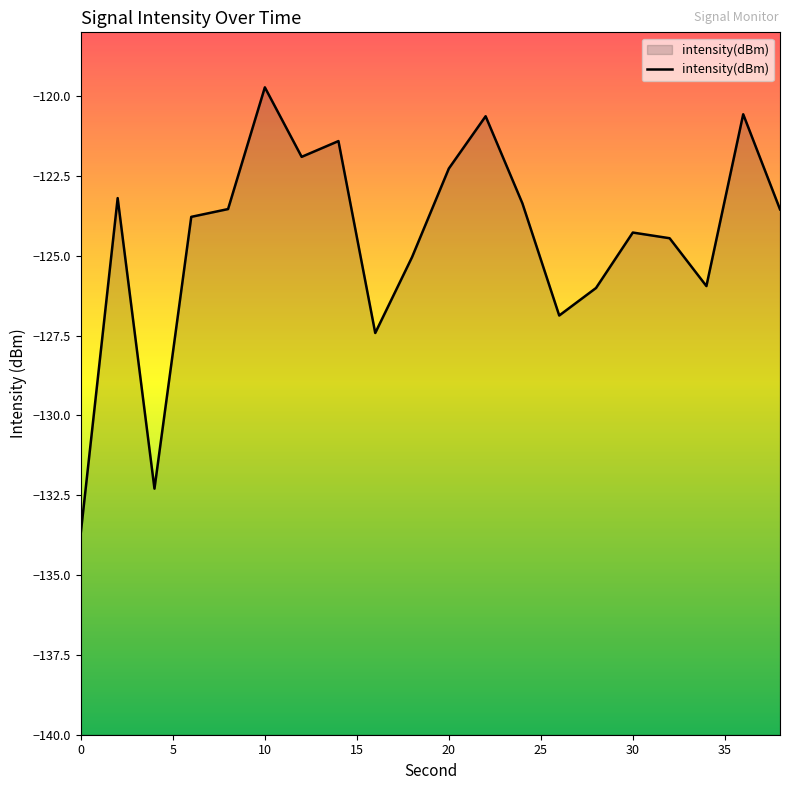

What is the value of the 18th point from the left?

-125.9